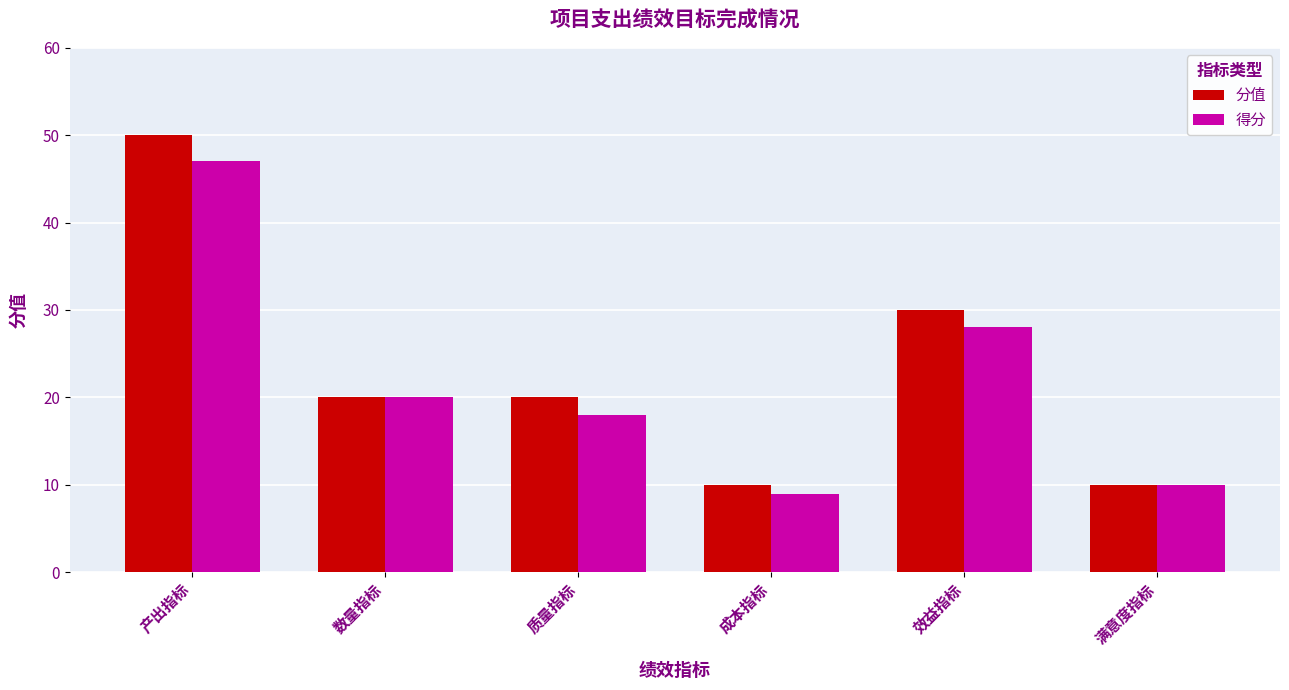

Reading right to left, list all the values displayed in this chart.

分值: 10	30	10	20	20	50
得分: 10	28	9	18	20	47